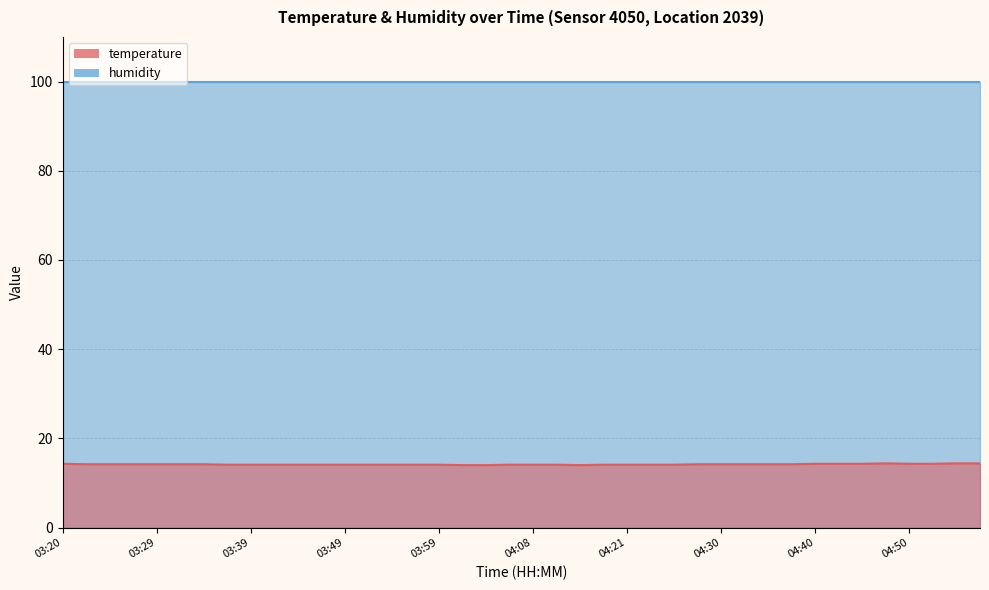

Read the value at 04:43.

14.3